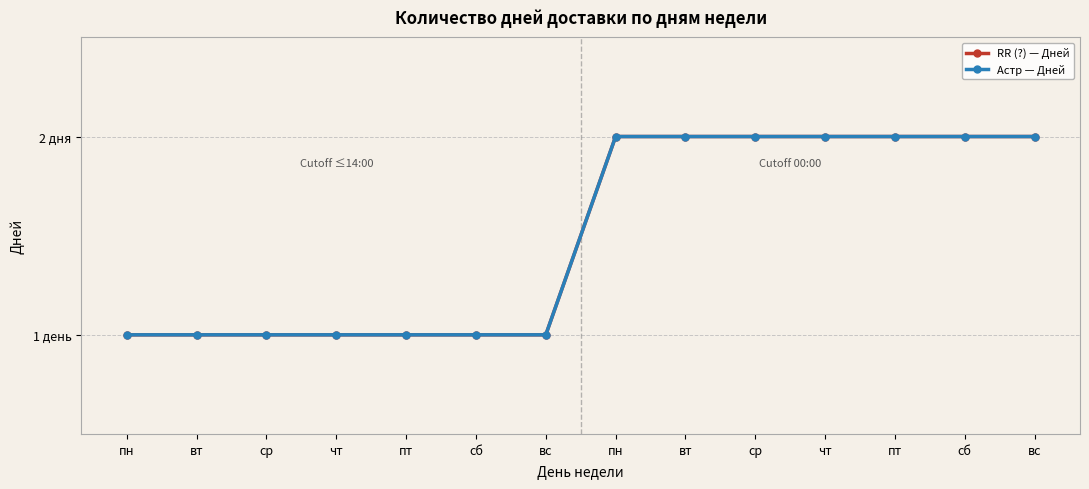

Reading left to right, extract all data points from this chart.

RR (?) — Дней: пн=1	вт=1	ср=1	чт=1	пт=1	сб=1	вс=1	пн=2	вт=2	ср=2	чт=2	пт=2	сб=2	вс=2
Астр — Дней: пн=1	вт=1	ср=1	чт=1	пт=1	сб=1	вс=1	пн=2	вт=2	ср=2	чт=2	пт=2	сб=2	вс=2